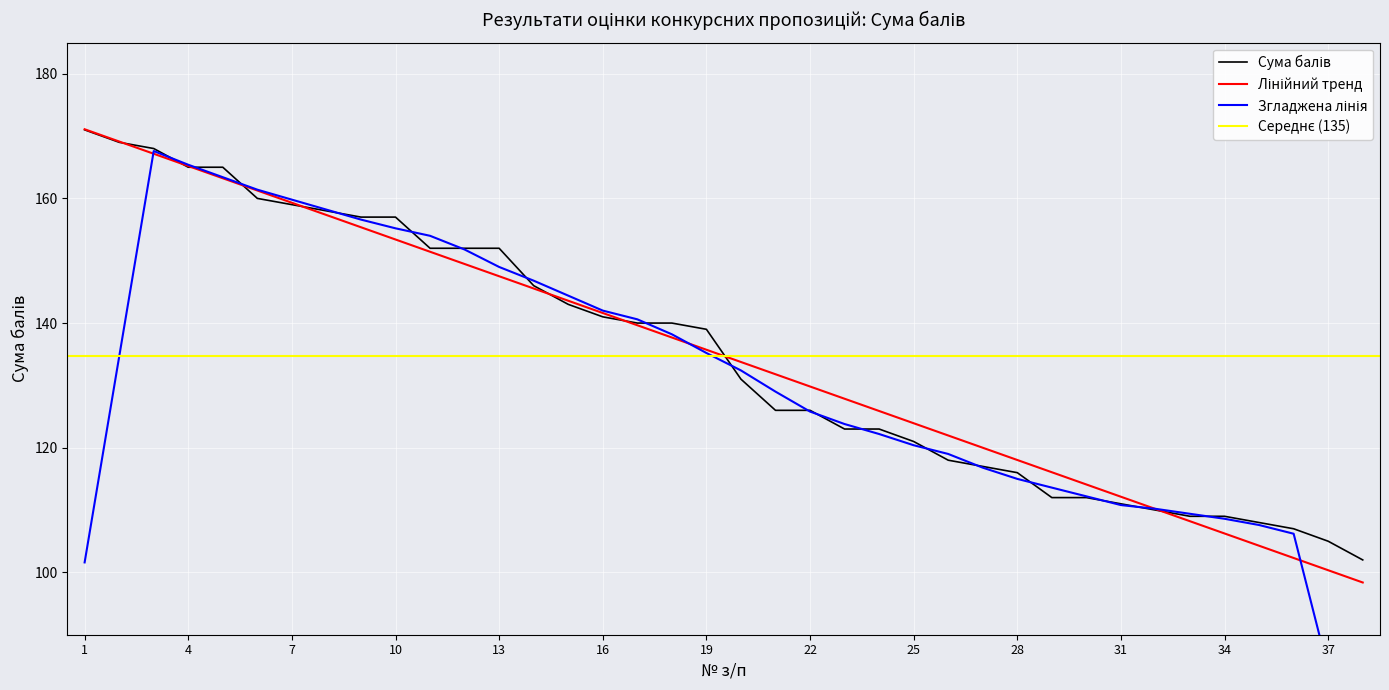

What is the spread (max minus min) of values at 27?

3.0